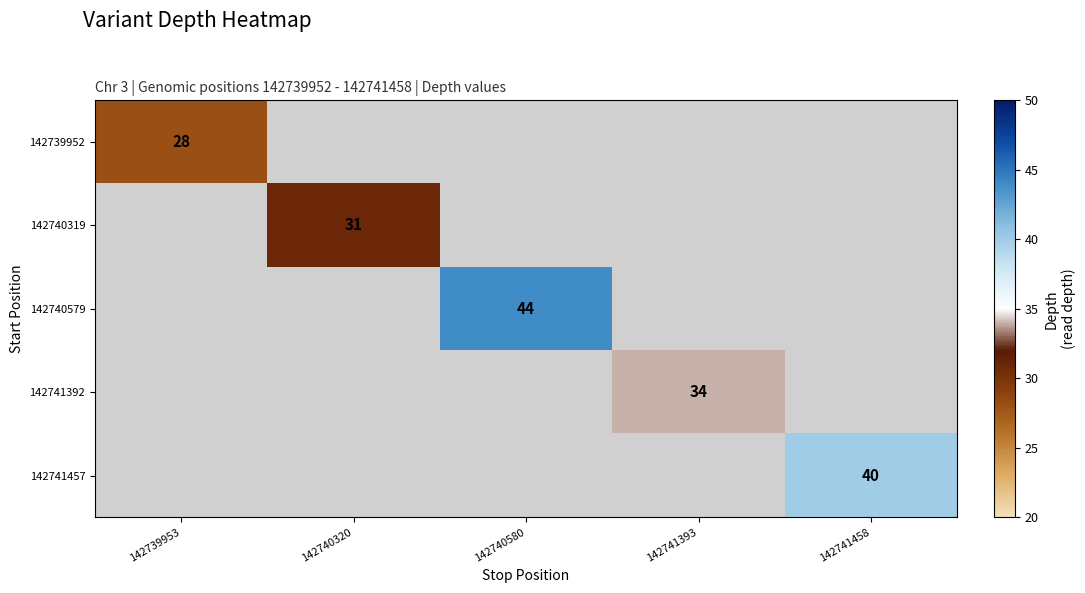

True or false: 142739952 has a value of 16 at 142739953.

False